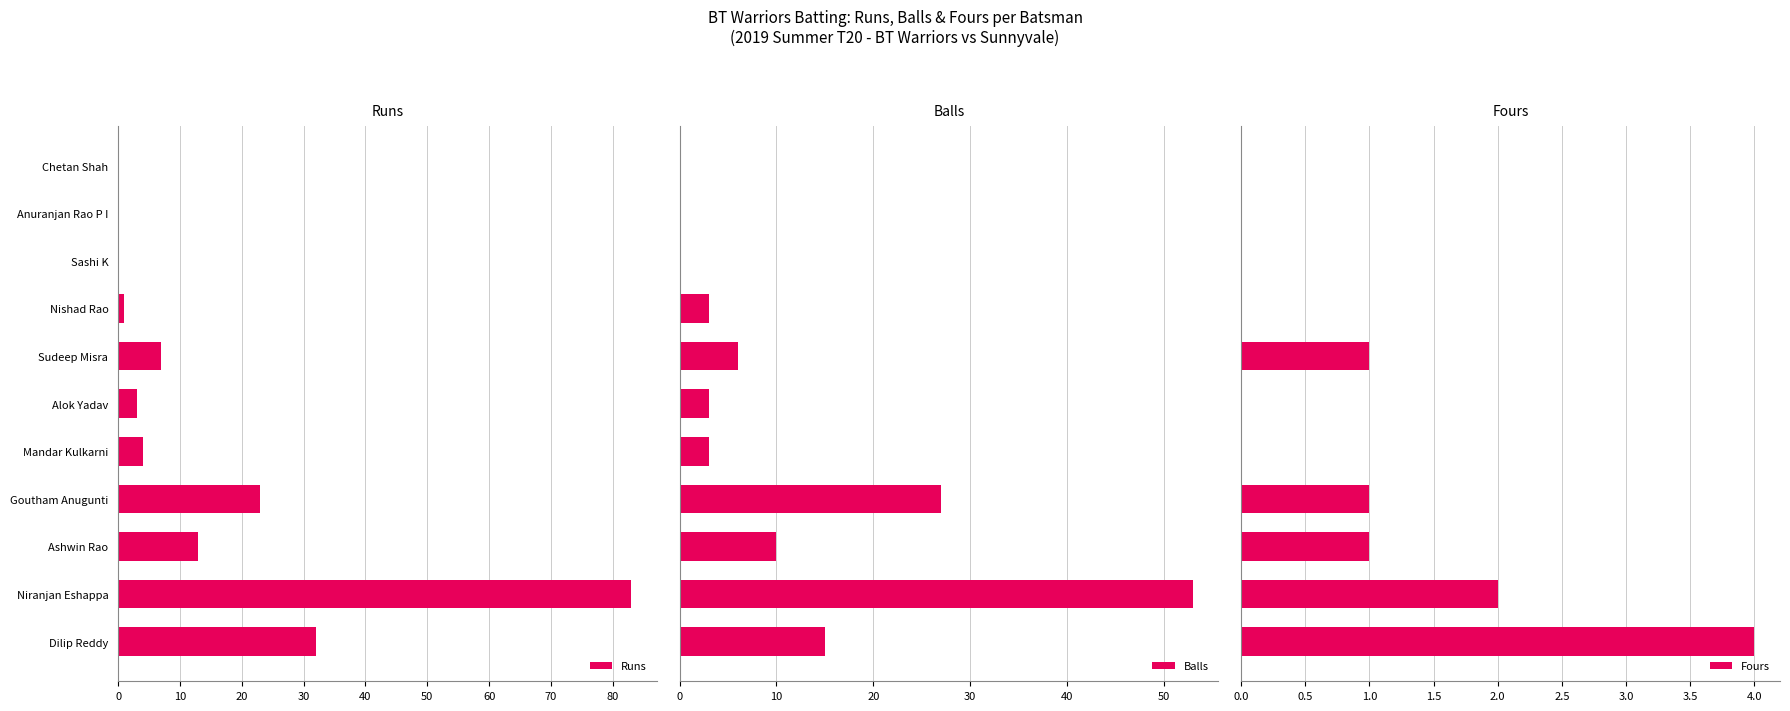

What is the sum of all Runs values?

166